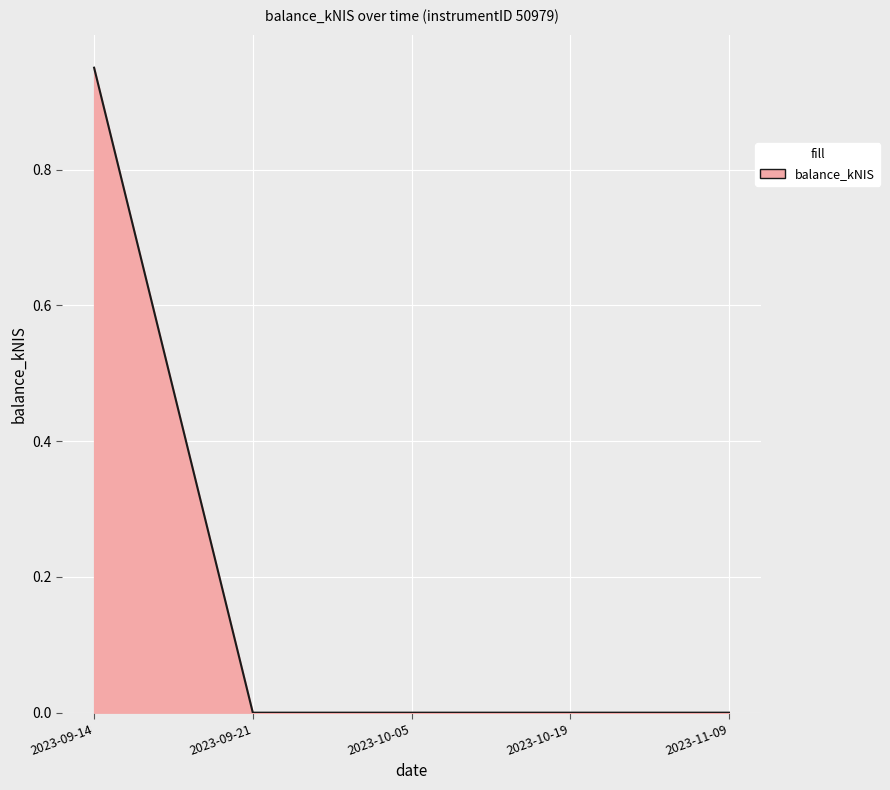

Which label corresponds to the largest value in the chart?

2023-09-14